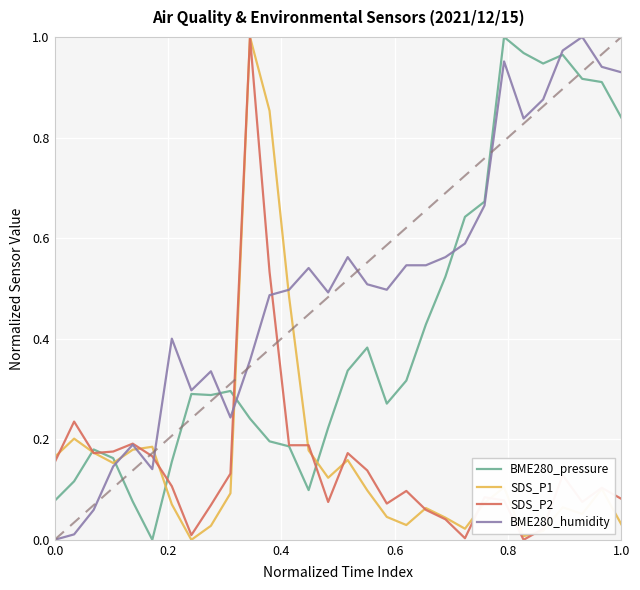

True or false: BME280_humidity has a value of 0.0 at 0.0.

True